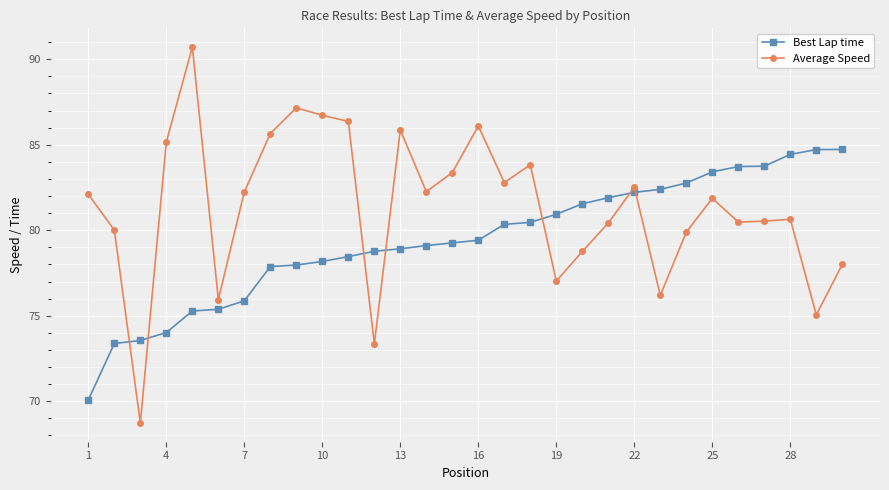

Which series has the widest spread of values?

Average Speed